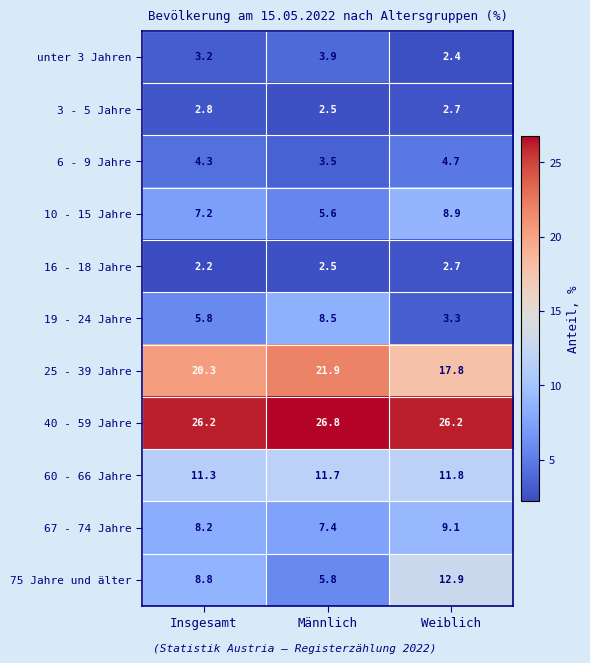

At which label is 3 - 5 Jahre closest to 2?

Männlich